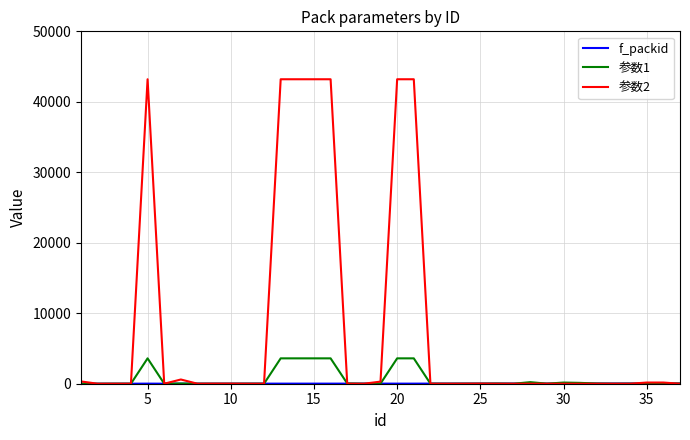

Which series has the largest range (max minus min)?

参数2